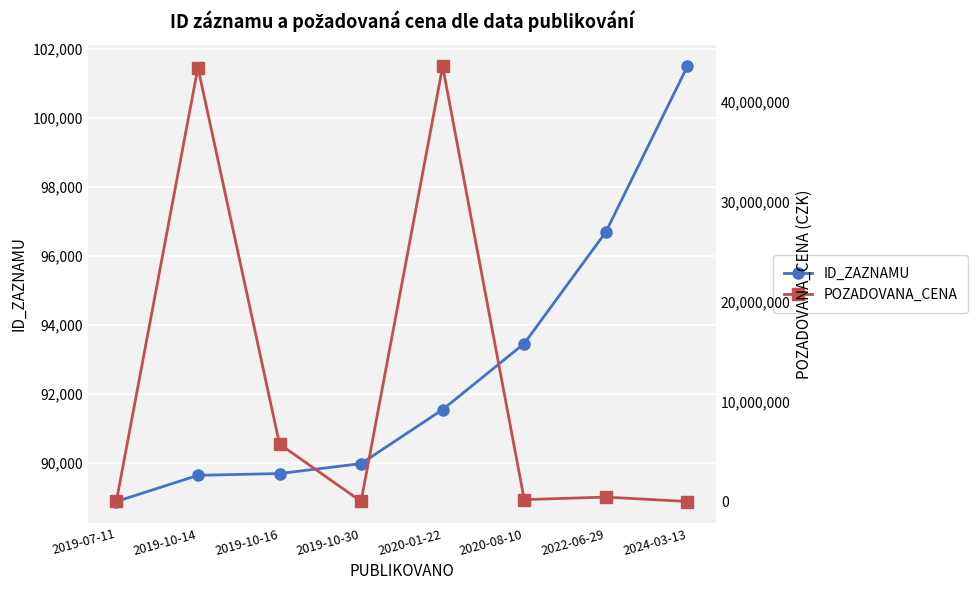

What is the difference between the POZADOVANA_CENA values at 2024-03-13 and 2020-08-10?

191000